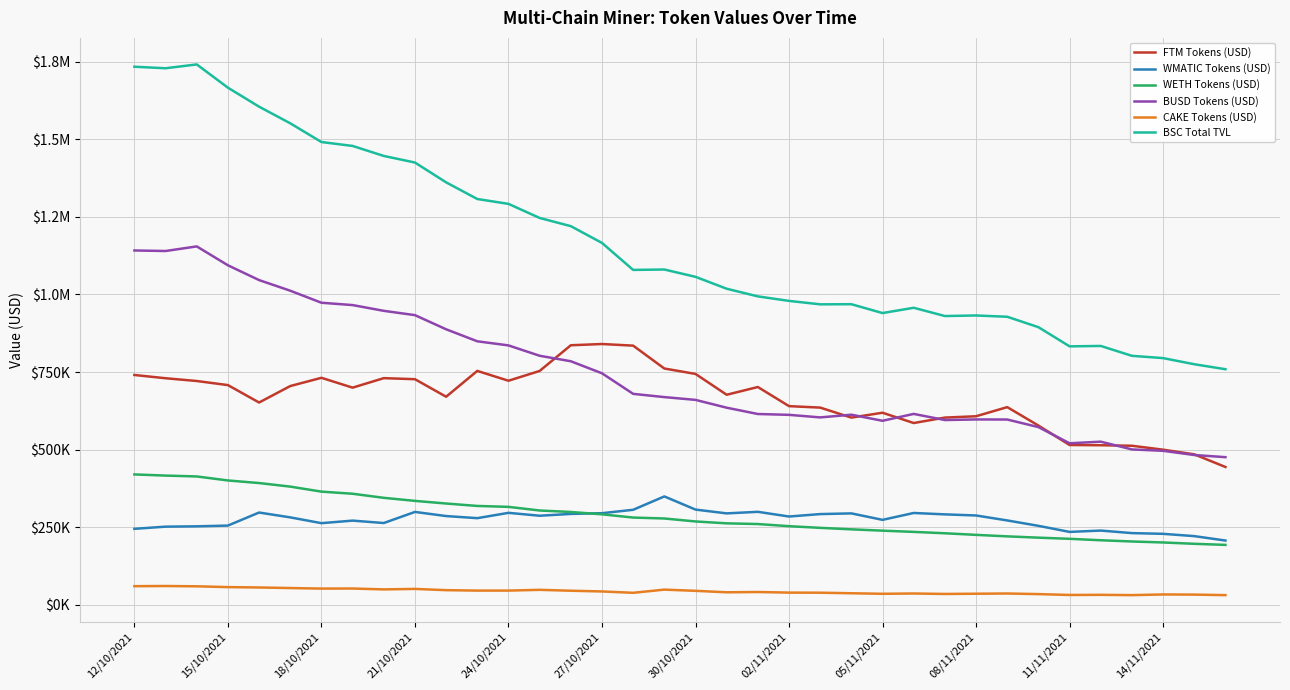

Does the chart have visible grid lines?

Yes